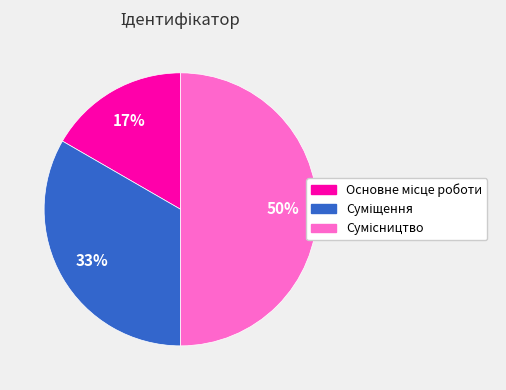

How many segments does this pie chart have?

3